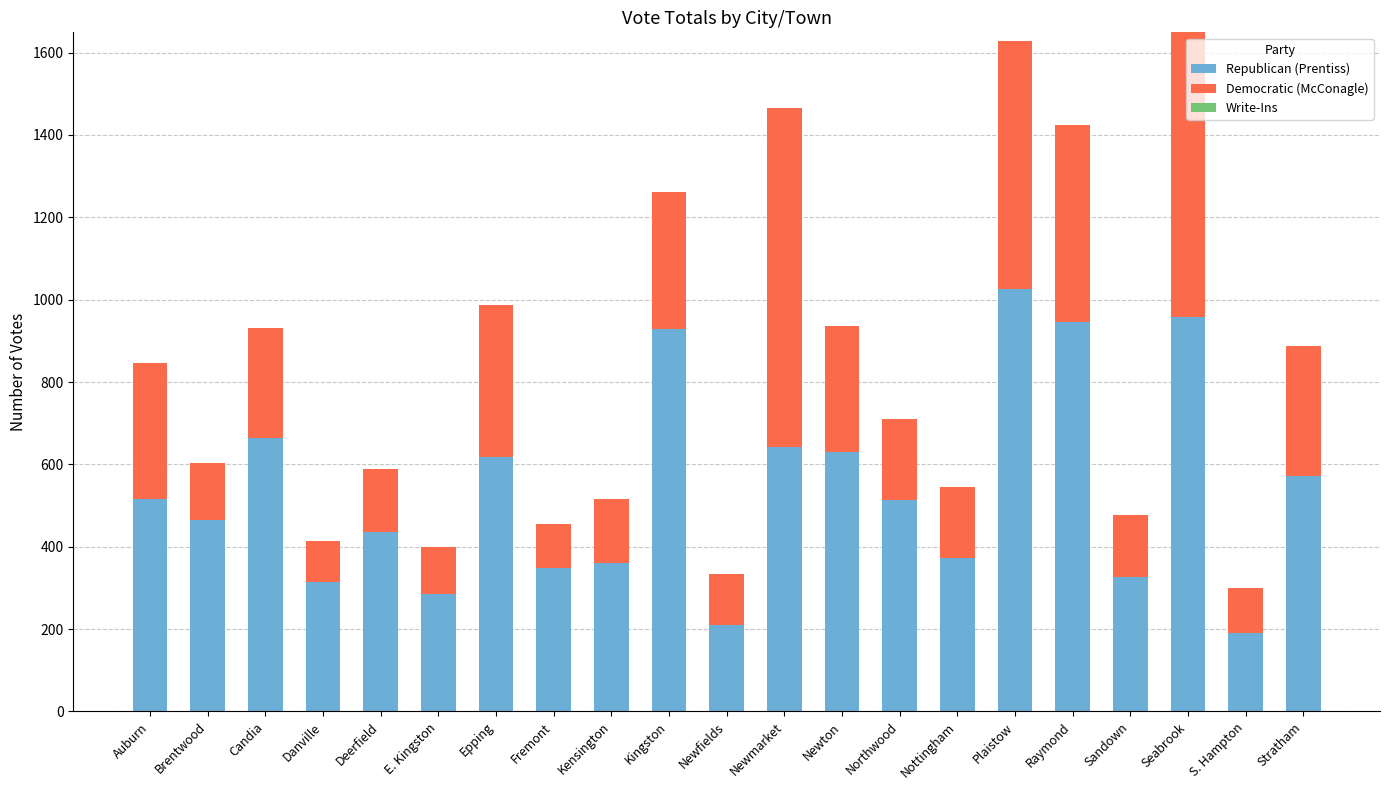

What is the total value across all series at Stratham?

887